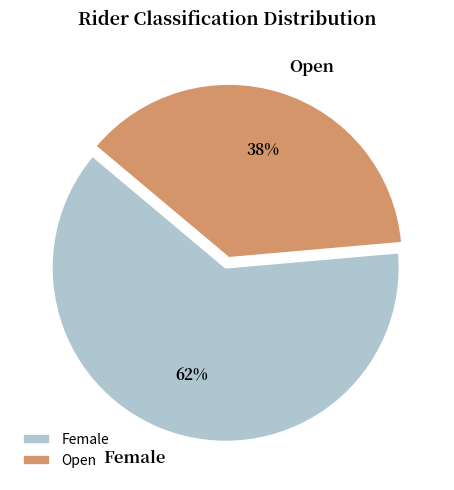

To the nearest percent, what percentage of the pie is Open?

38%